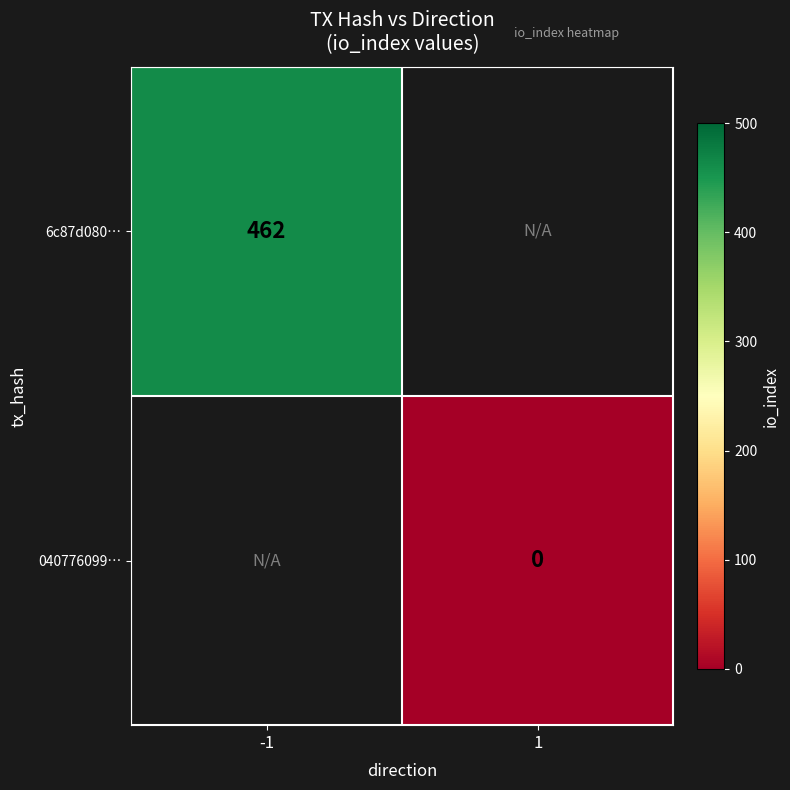

Is the value of 040776099… at 1 greater than the value of 6c87d080… at -1?

No